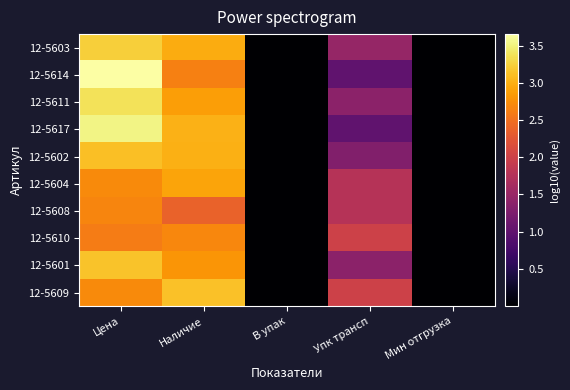

At how many categories does at least one series exceed 0?

5